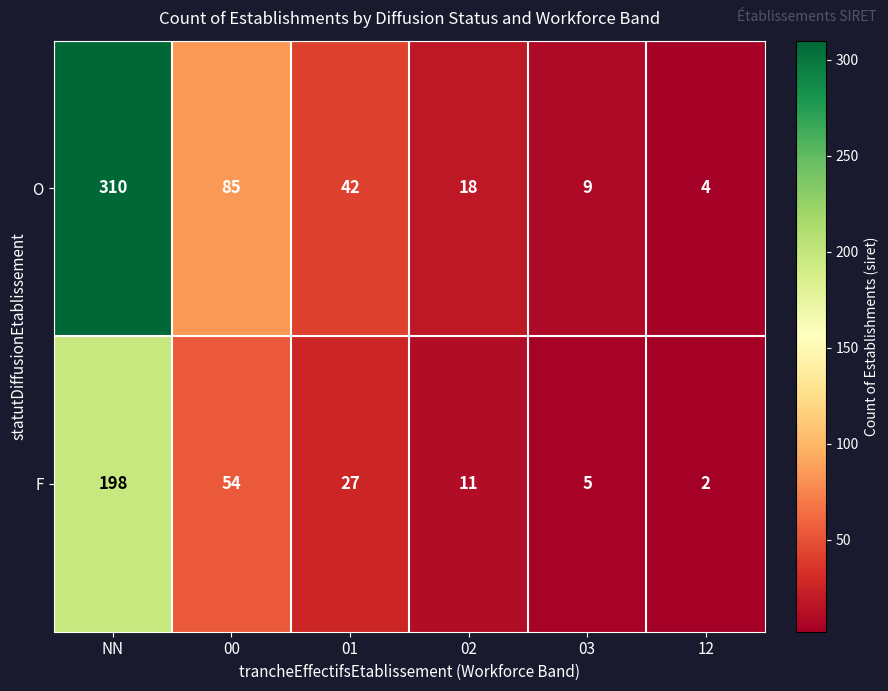

How many data points in F are less than 27?

3